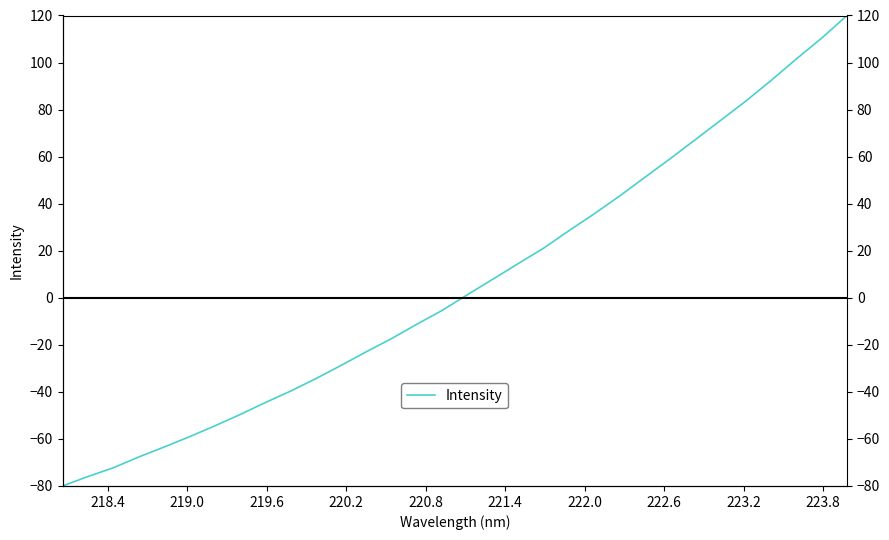

Reading left to right, extract all data points from this chart.

-80.0	-76.0	-72.3	-67.7	-63.5	-59.1	-54.5	-49.7	-44.6	-39.7	-34.4	-28.7	-22.9	-17.3	-11.2	-5.3	1.4	7.9	14.6	21.1	28.5	35.7	43.2	51.2	59.1	67.2	75.4	83.6	92.4	101.6	110.4	120.0